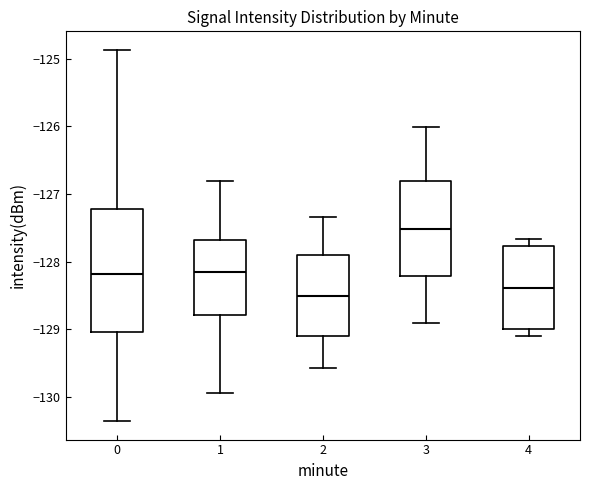

Reading left to right, read every box against the y-axis: the position of its median line, the range the box covers, and the ends of its whiskers. The values are not printed on the chart, so give them approximately, as read against the axis.

0: median -128.2, box -129.0 to -127.2, whiskers -130.4 to -124.9
1: median -128.2, box -128.8 to -127.7, whiskers -129.9 to -126.8
2: median -128.5, box -129.1 to -127.9, whiskers -129.6 to -127.3
3: median -127.5, box -128.2 to -126.8, whiskers -128.9 to -126.0
4: median -128.4, box -129.0 to -127.8, whiskers -129.1 to -127.7